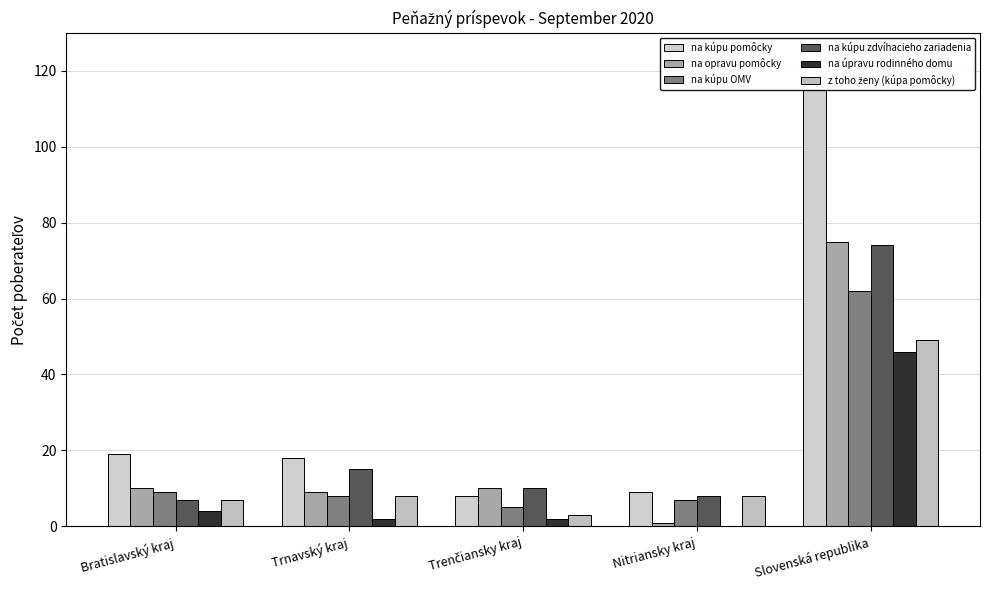

Is it true that na kúpu OMV equals 62 at Slovenská republika?

True